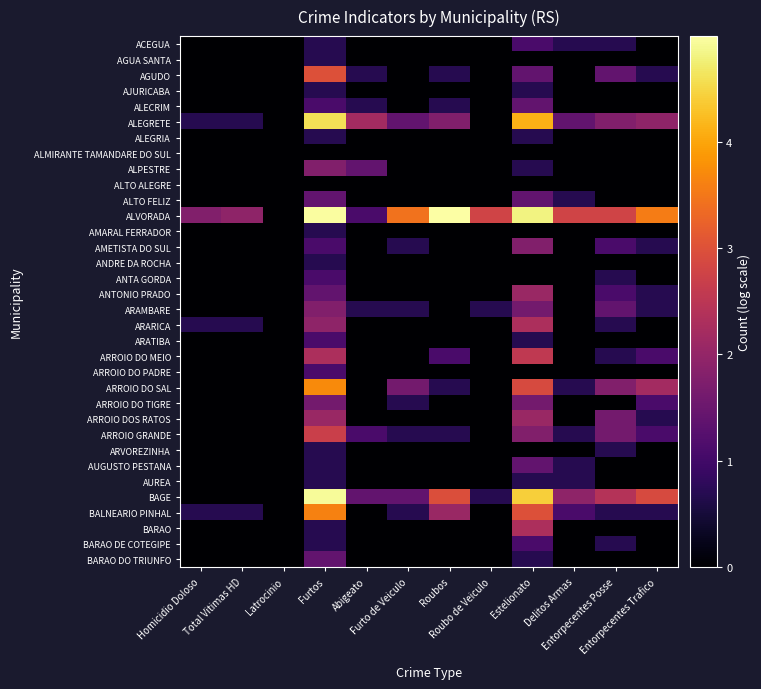

Between Furto de Veiculo and Total Vitimas HD, which is larger?

Furto de Veiculo